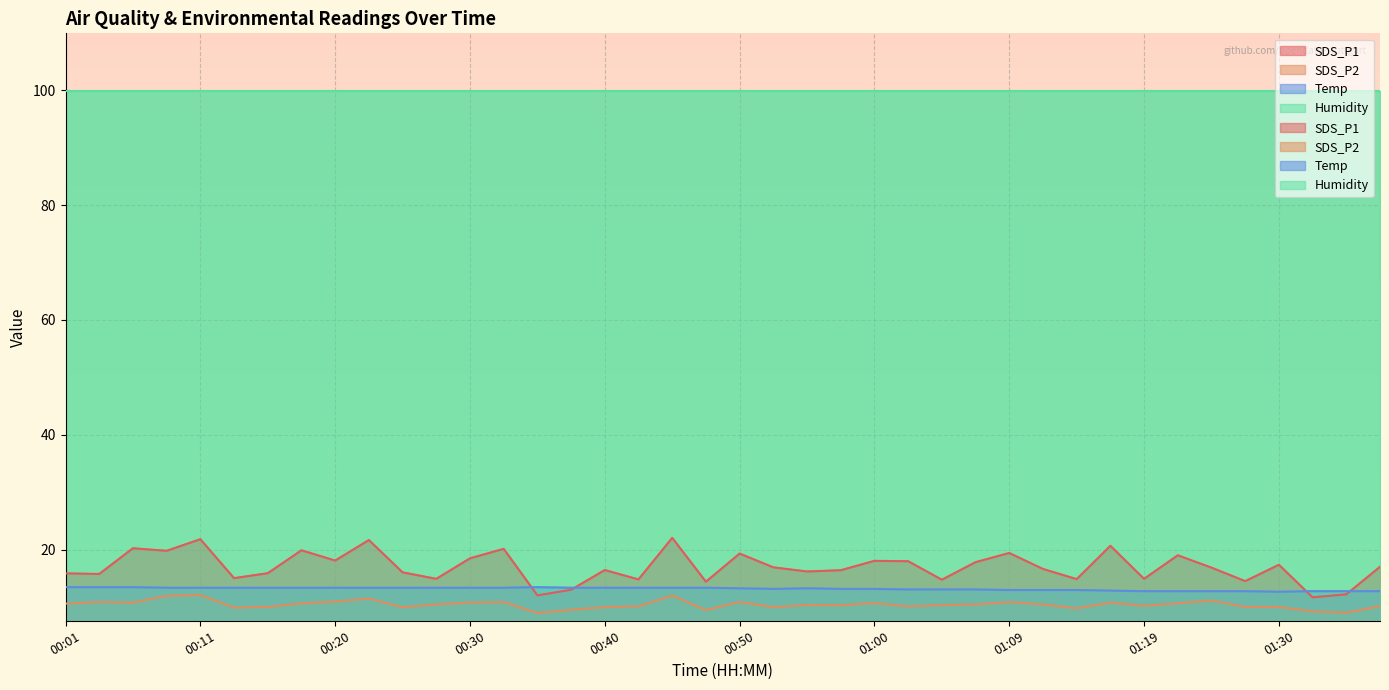

What is the minimum value shown in the chart?

9.0